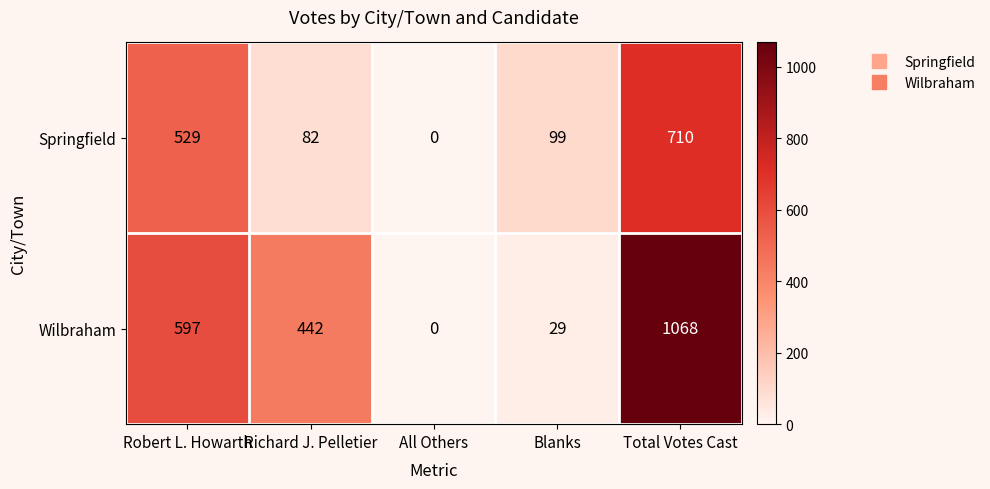

At which category is the sum across all series the highest?

Total Votes Cast